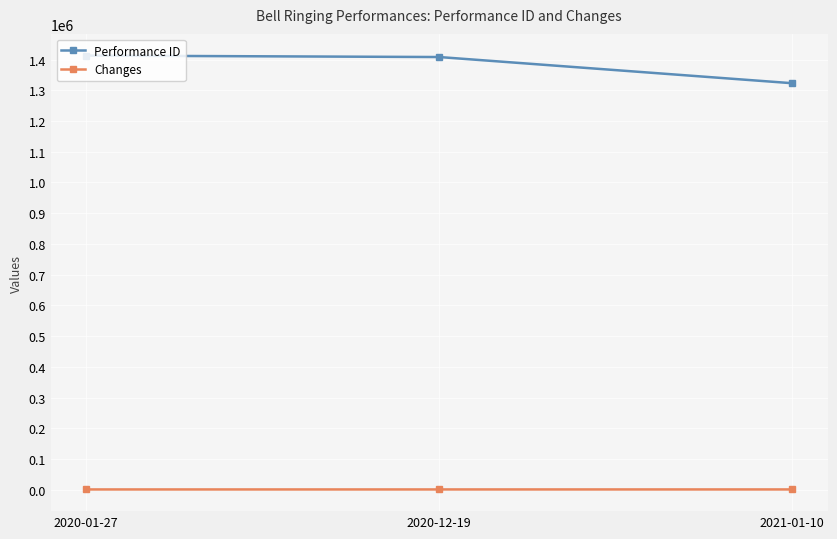

What is the lowest value of the Performance ID series?

1322972